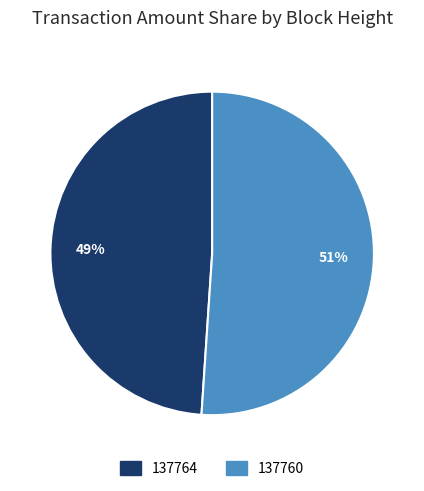

True or false: 137764 accounts for 49% of the total.

True